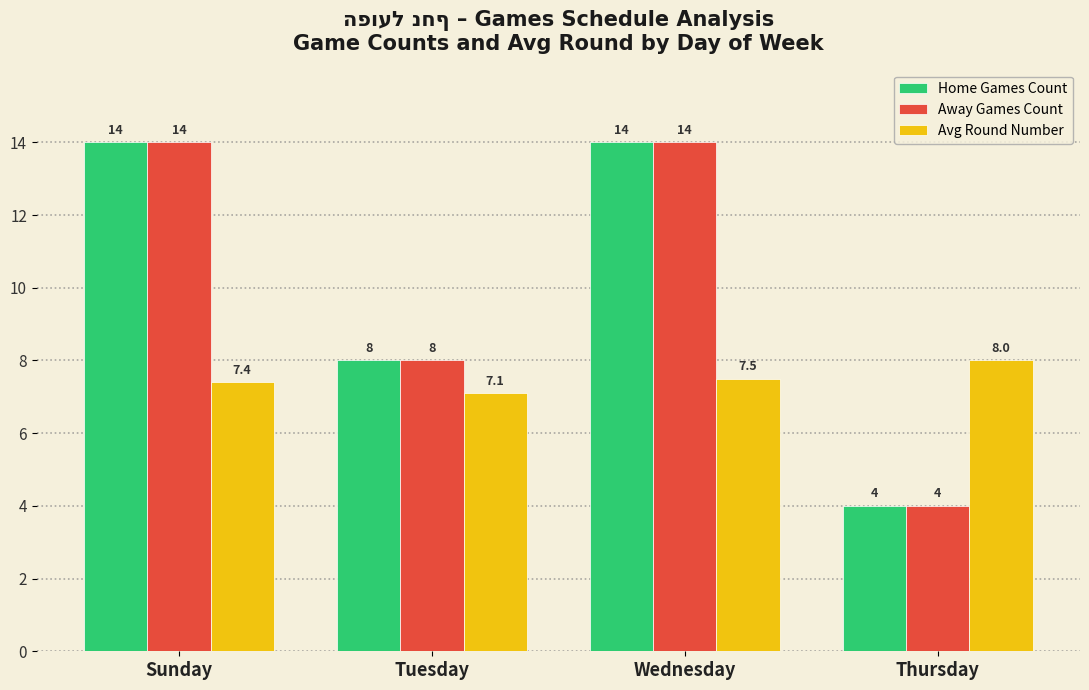

At how many categories does at least one series exceed 9?

2